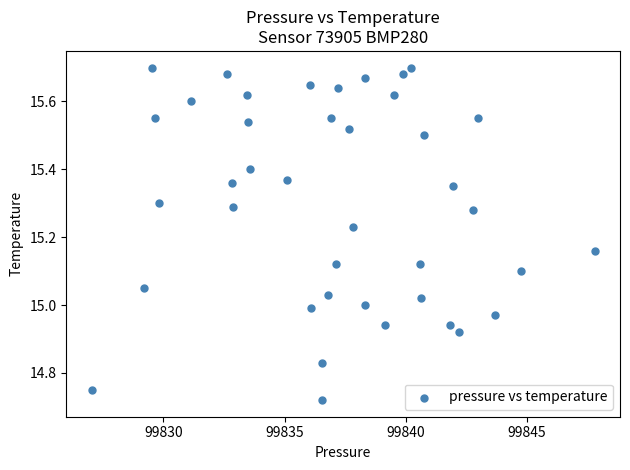

What is the range of Y values (max minus min)?

1.0